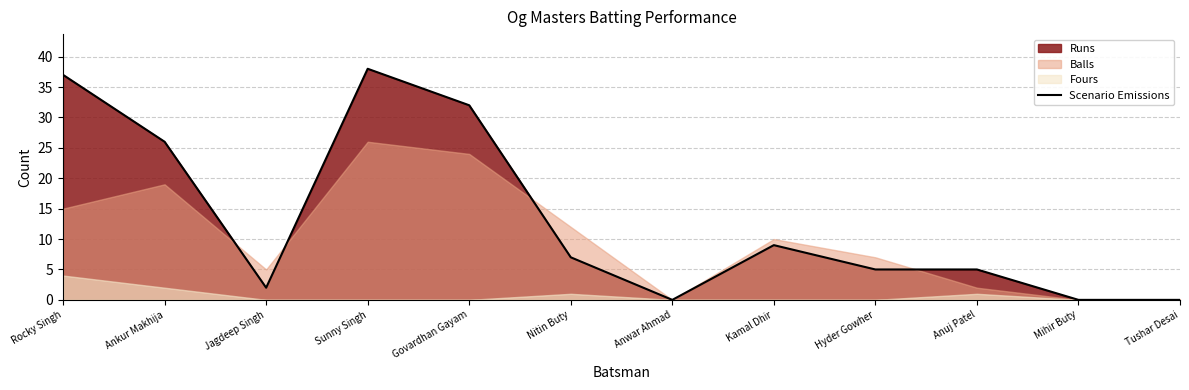

Rank the categories by value from lowest to highest.

Anwar Ahmad, Mihir Buty, Tushar Desai, Jagdeep Singh, Hyder Gowher, Anuj Patel, Nitin Buty, Kamal Dhir, Ankur Makhija, Govardhan Gayam, Rocky Singh, Sunny Singh